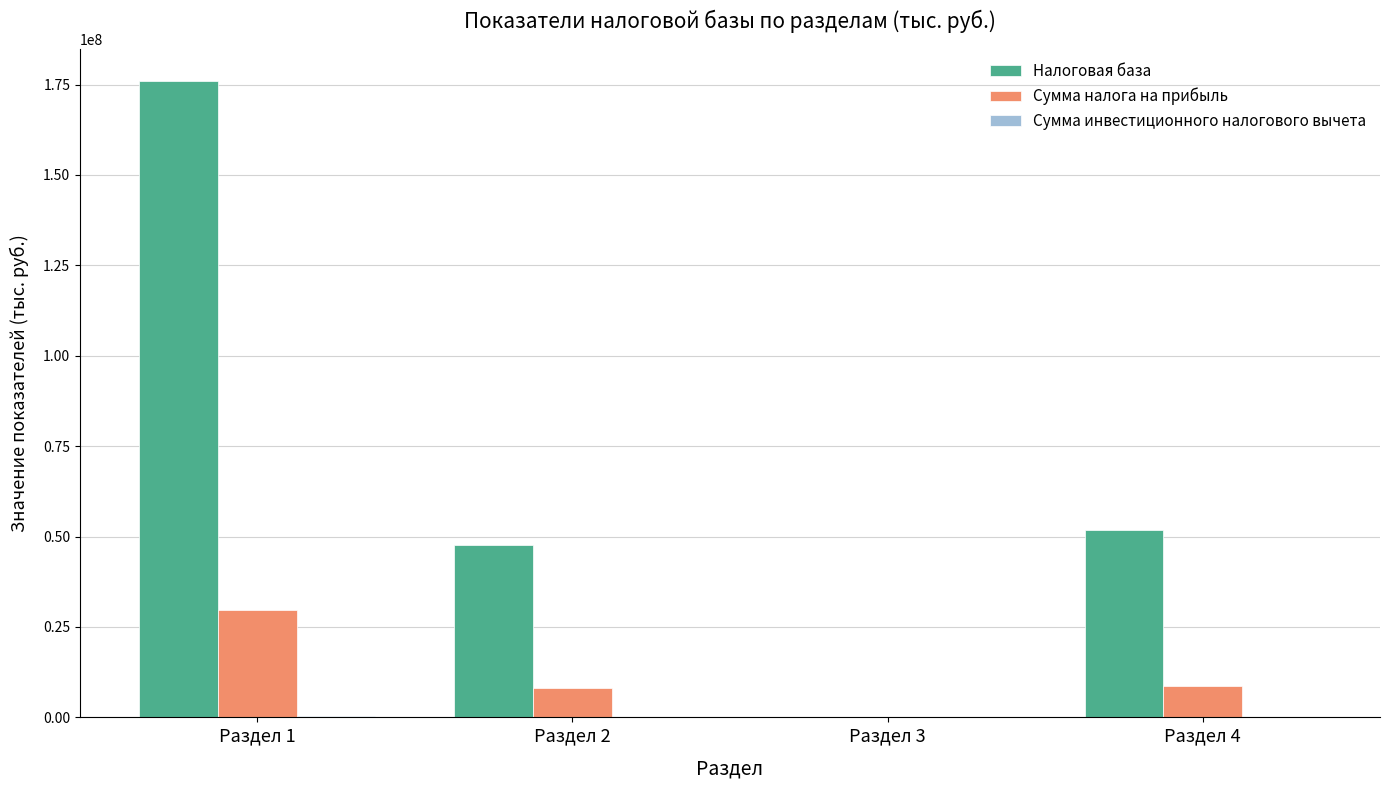

Between Раздел 3 and Раздел 4, which series saw the biggest shift?

Налоговая база